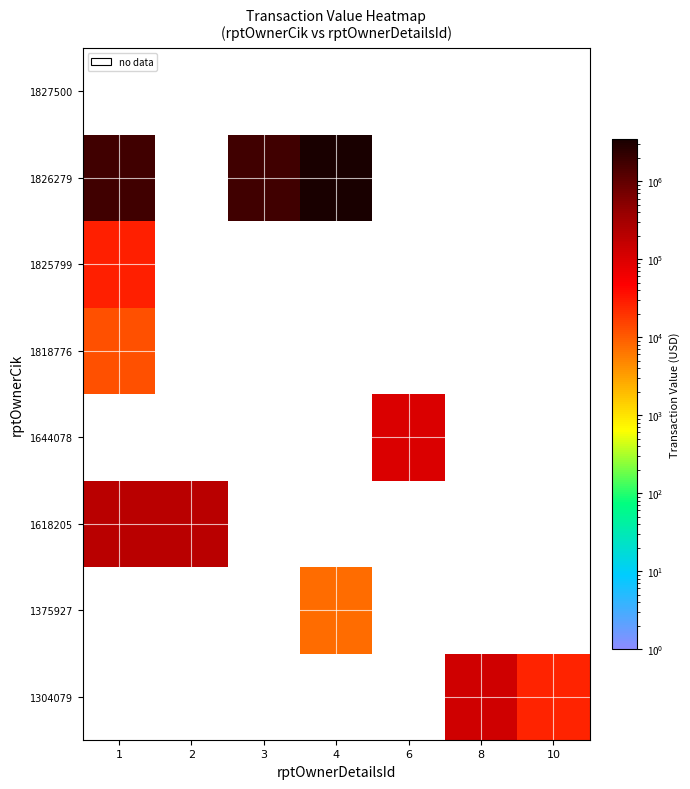

How many data points does each series have?

7